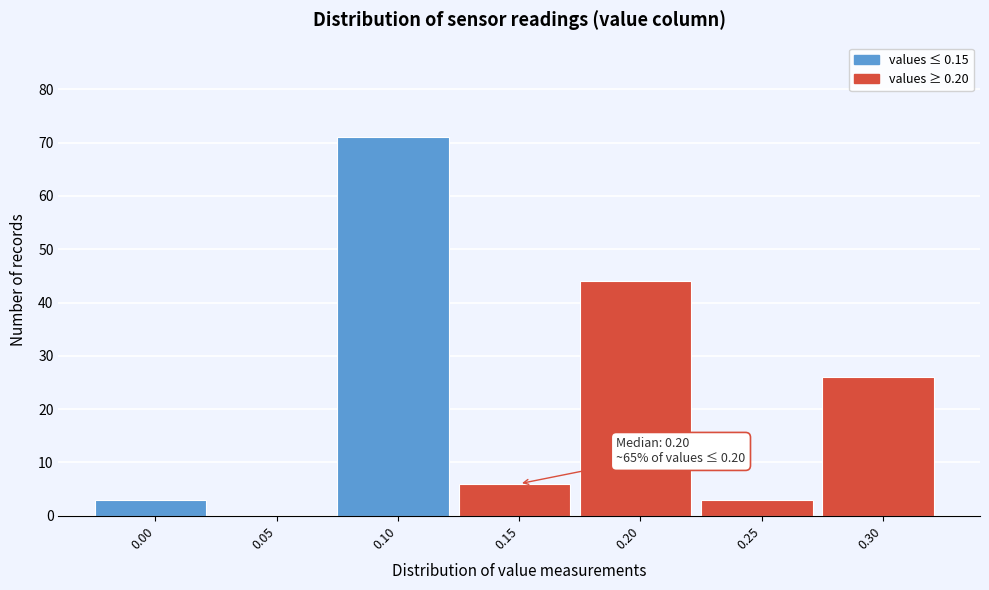

Reading left to right, list all the values displayed in this chart.

0.00=3	0.05=0	0.10=71	0.15=6	0.20=44	0.25=3	0.30=26